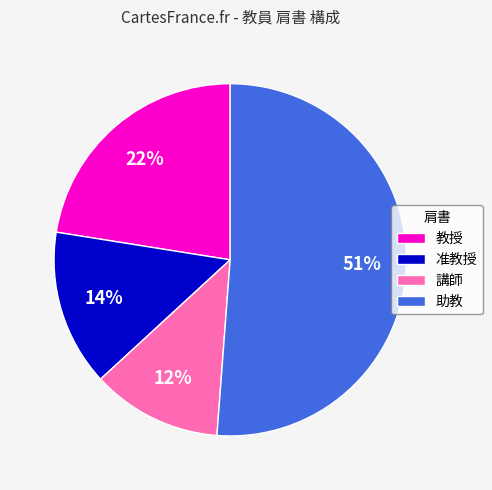

Rank the categories by value from highest to lowest.

助教, 教授, 准教授, 講師